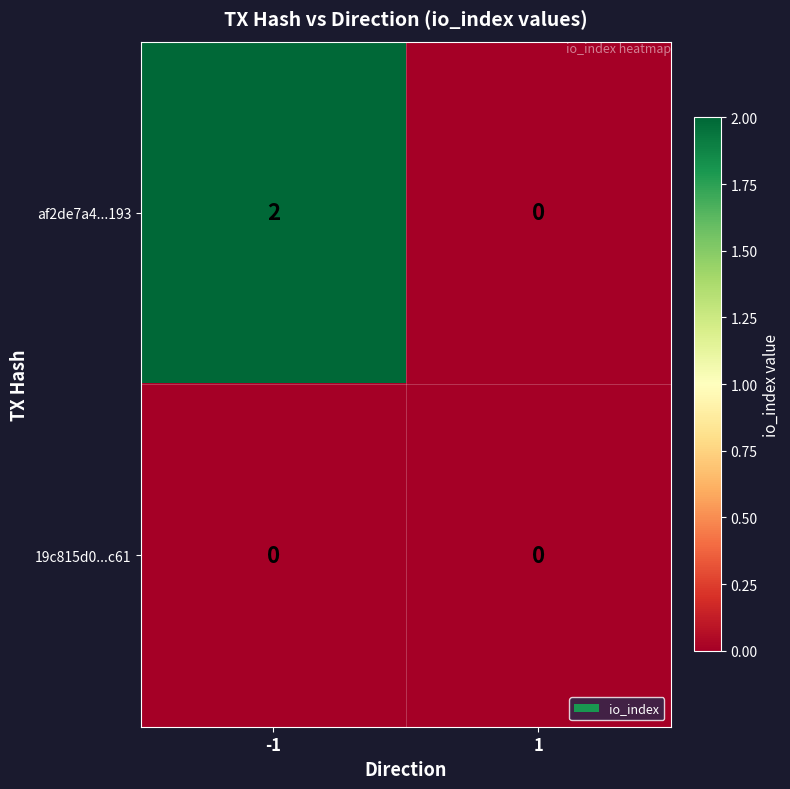

Which series has the largest total across all categories?

af2de7a4...193